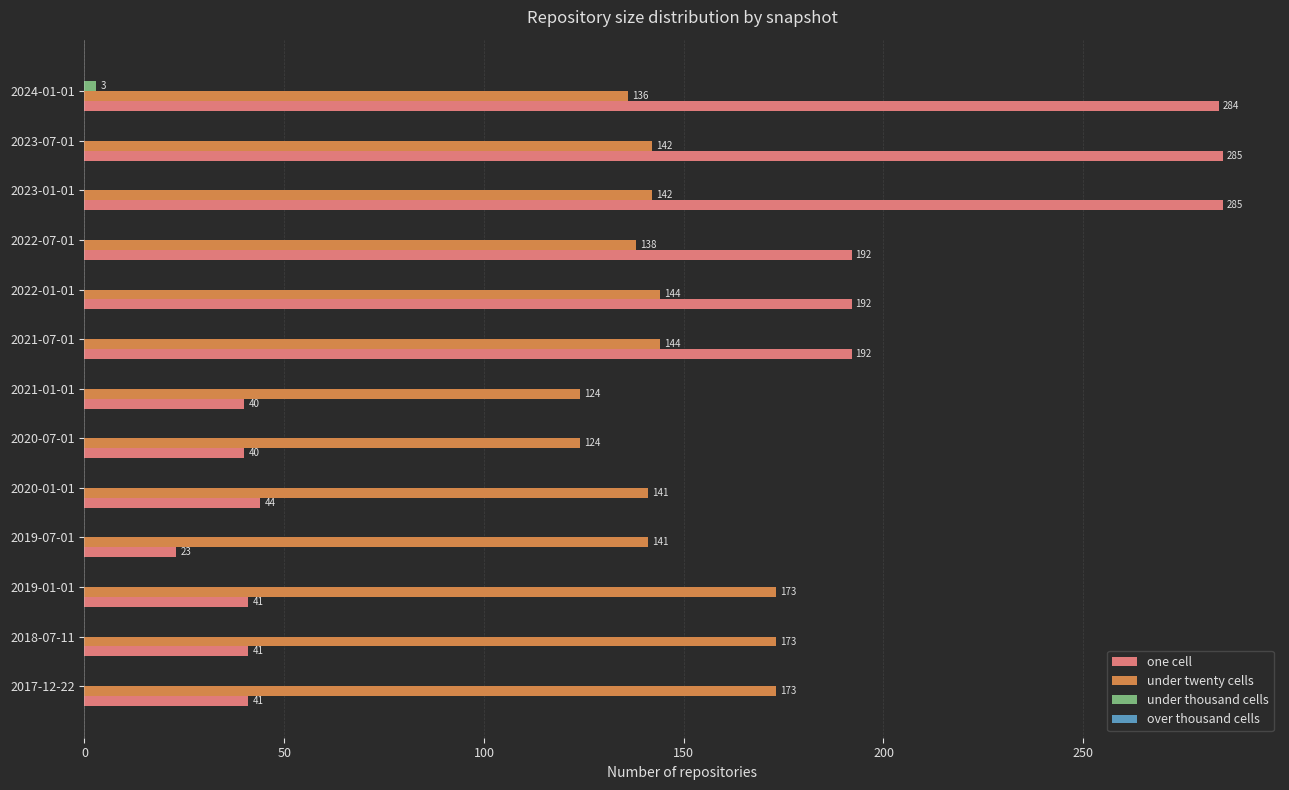

What is the highest value of the one cell series?

285